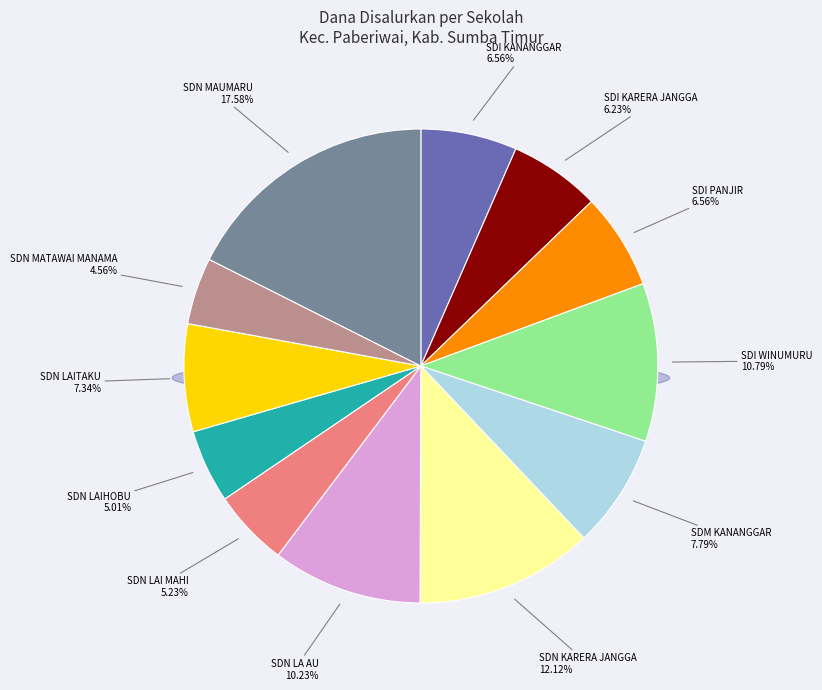

What is the change in value from SD NEGERI LA AU to SD NEGERI LAITAKU?

-5850000